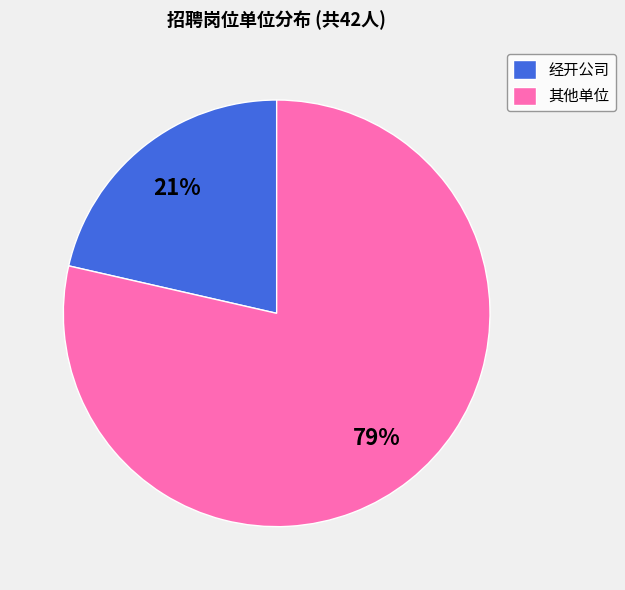

To the nearest percent, what is the average slice percentage?

50%